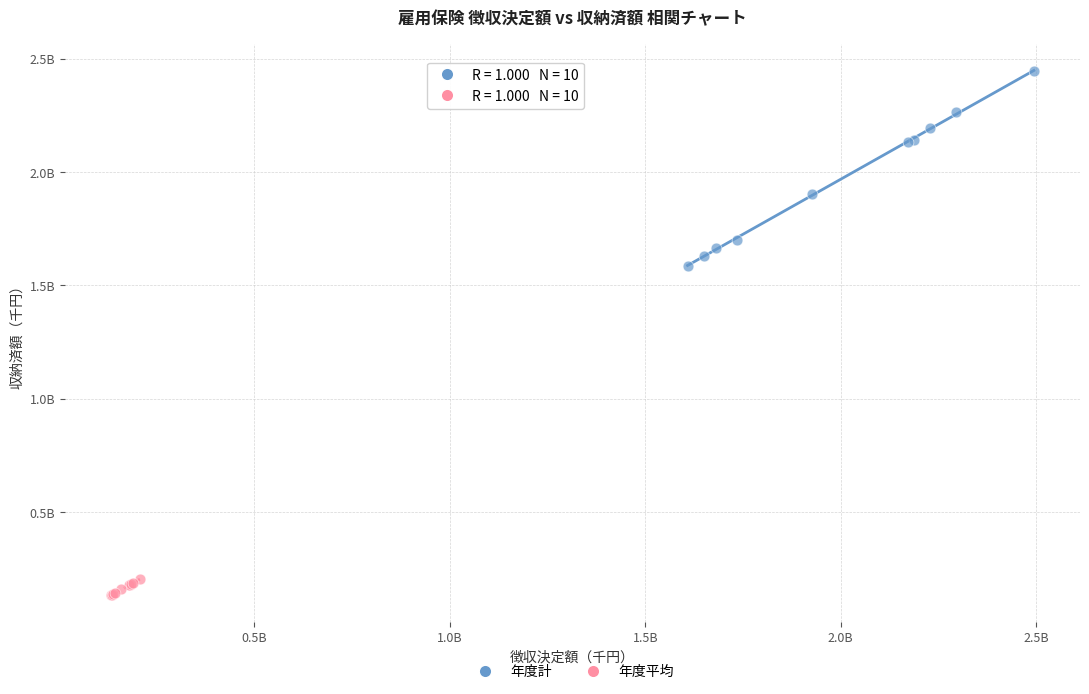

What are all the series names shown in the legend?

年度計, 年度平均